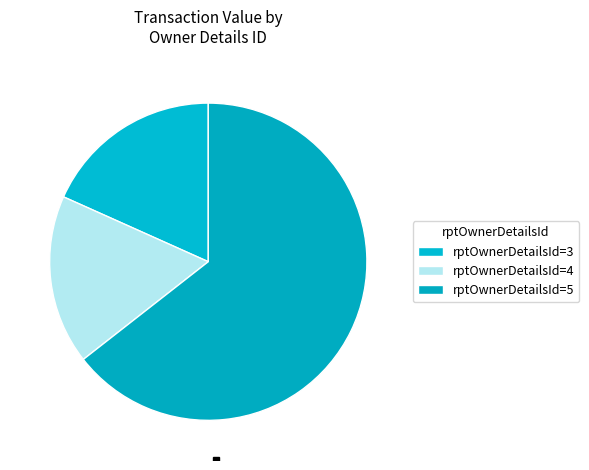

How many slices are in this pie chart?

3